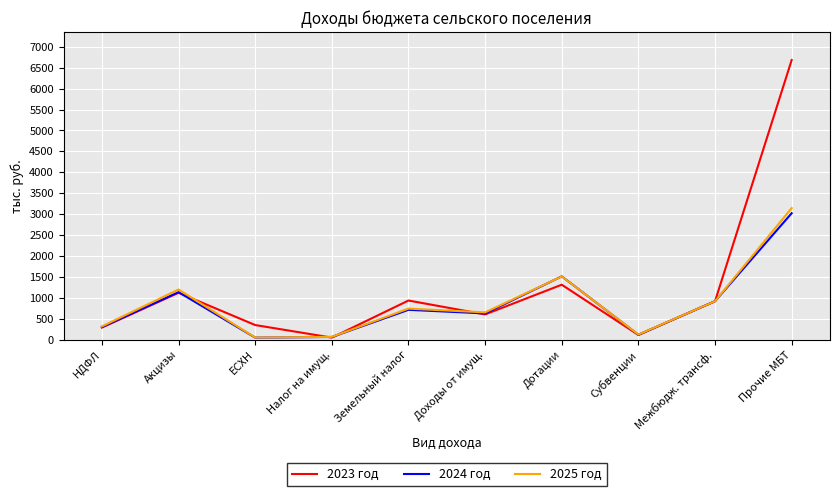

Which series has the largest range (max minus min)?

2023 год